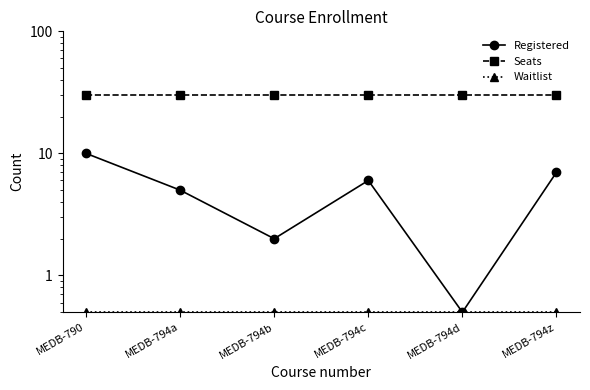

True or false: Registered has a value of 2.6 at MEDB-794b.

False